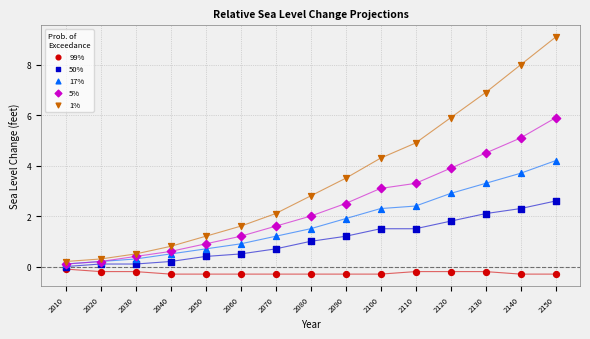

What are all the series names shown in the legend?

99%, 50%, 17%, 5%, 1%